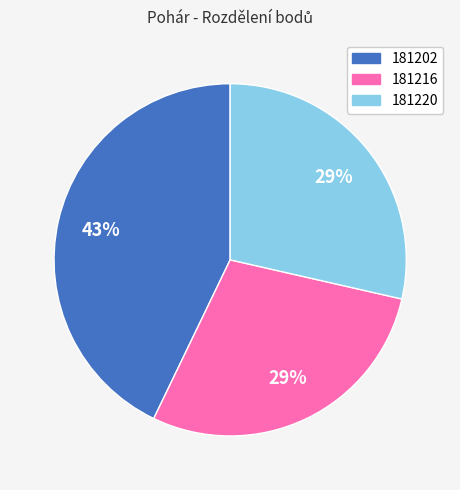

The 181216 slice represents 35% of the pie. True or false?

False